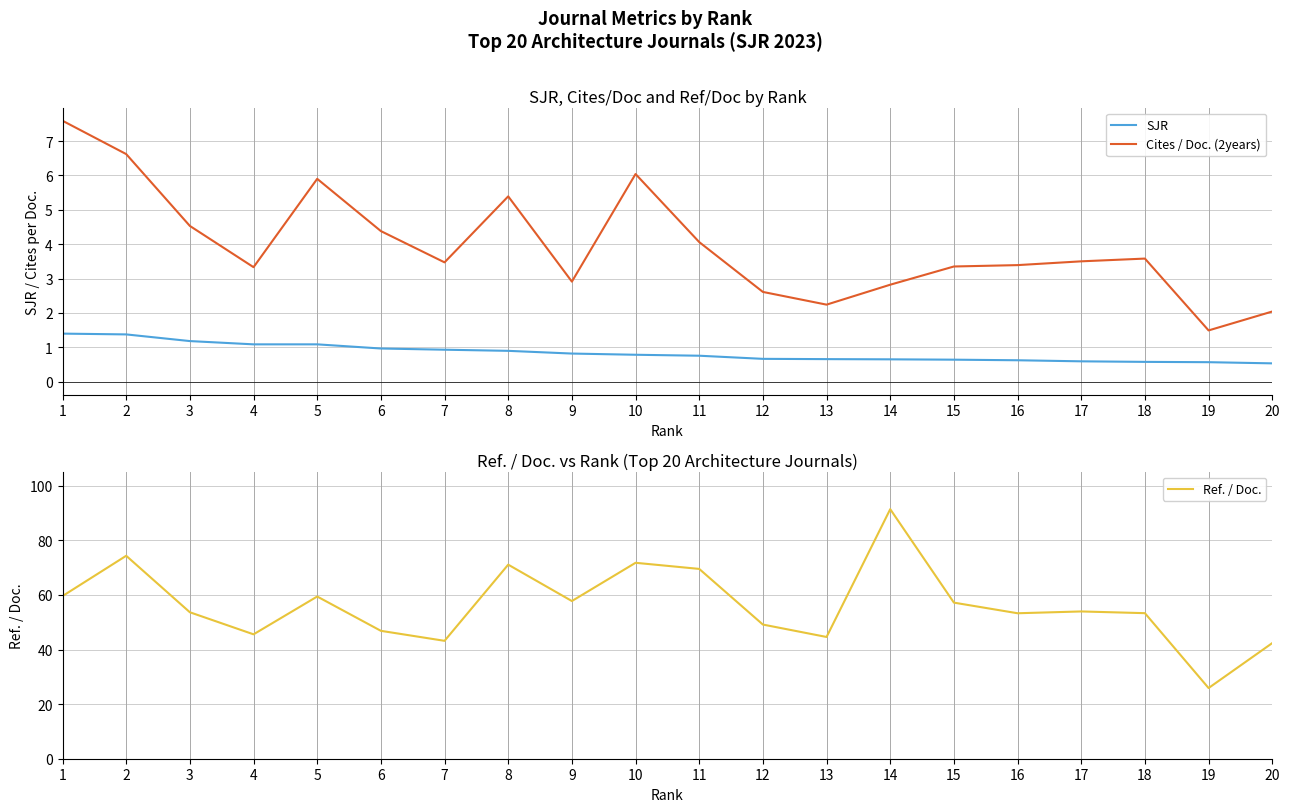

Reading right to left, what are all the values shown in this chart?

SJR: 0.5	0.6	0.6	0.6	0.6	0.6	0.6	0.7	0.7	0.8	0.8	0.8	0.9	0.9	1.0	1.1	1.1	1.2	1.4	1.4
Cites / Doc. (2years): 2.0	1.5	3.6	3.5	3.4	3.4	2.8	2.2	2.6	4.1	6.0	2.9	5.4	3.5	4.4	5.9	3.3	4.5	6.6	7.6
Ref. / Doc.: 42.4	25.9	53.3	53.9	53.3	57.2	91.4	44.6	49.1	69.5	71.8	57.8	71.1	43.2	46.8	59.4	45.6	53.6	74.3	59.6